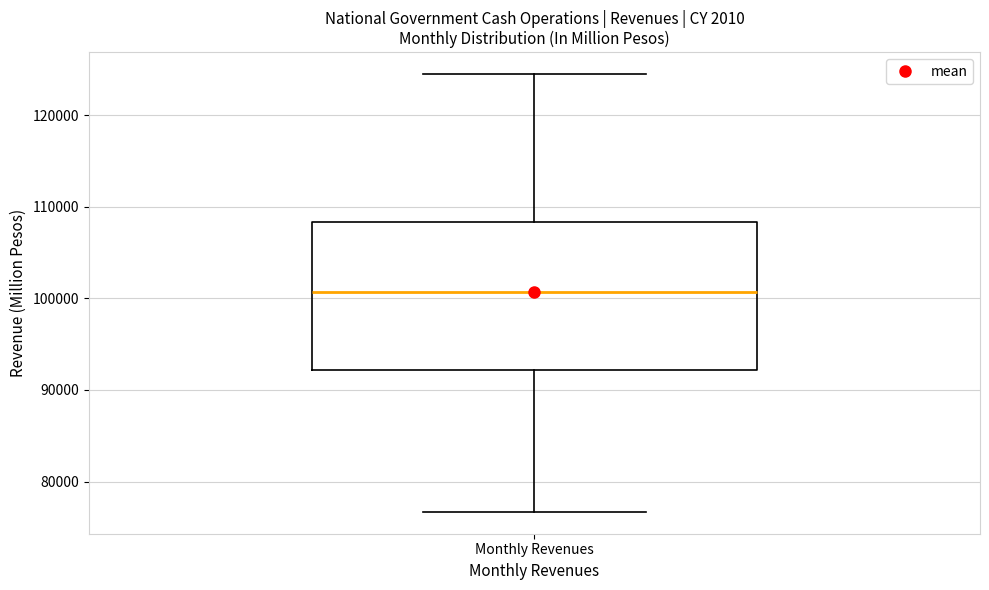

Read this box plot against the y-axis: the position of the median line, the range covered by the box, and the ends of both whiskers. The values are not printed on the chart, so give them approximately, as read against the axis.

median 101000, box 92000 to 108000, whiskers 77000 to 124000